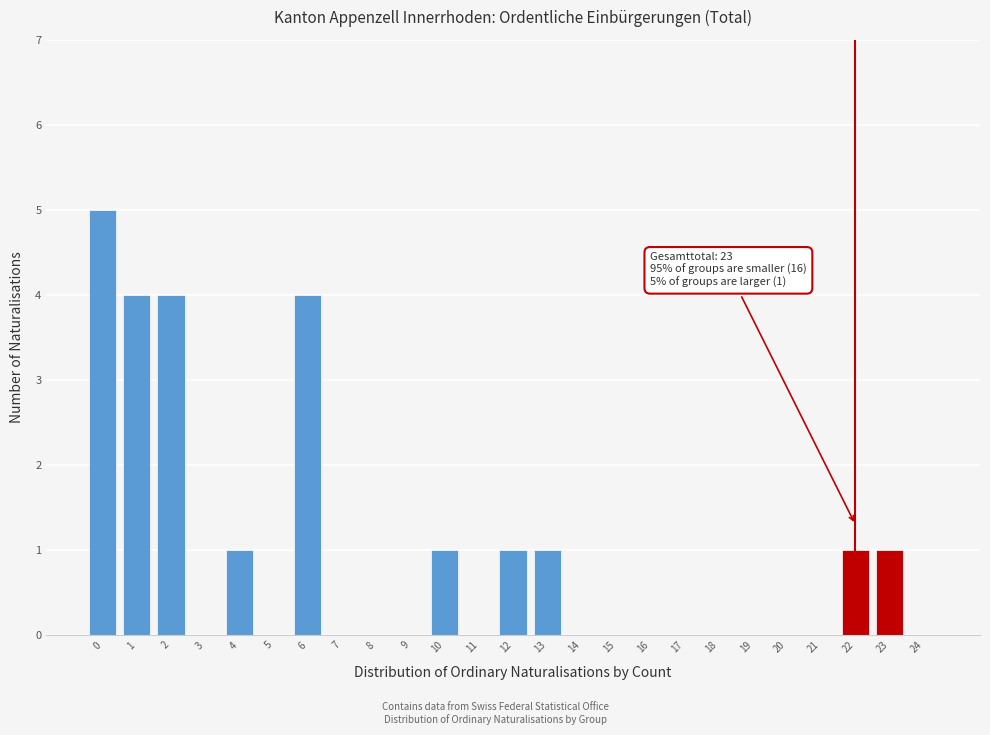

Reading left to right, what are all the values shown in this chart?

0=5	1=4	2=4	3=0	4=1	5=0	6=4	7=0	8=0	9=0	10=1	11=0	12=1	13=1	14=0	15=0	16=0	17=0	18=0	19=0	20=0	21=0	22=1	23=1	24=0